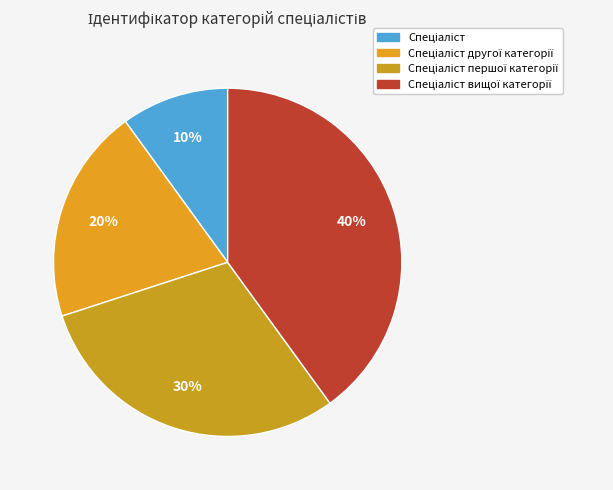

Does Спеціаліст represent more than half of the total?

No